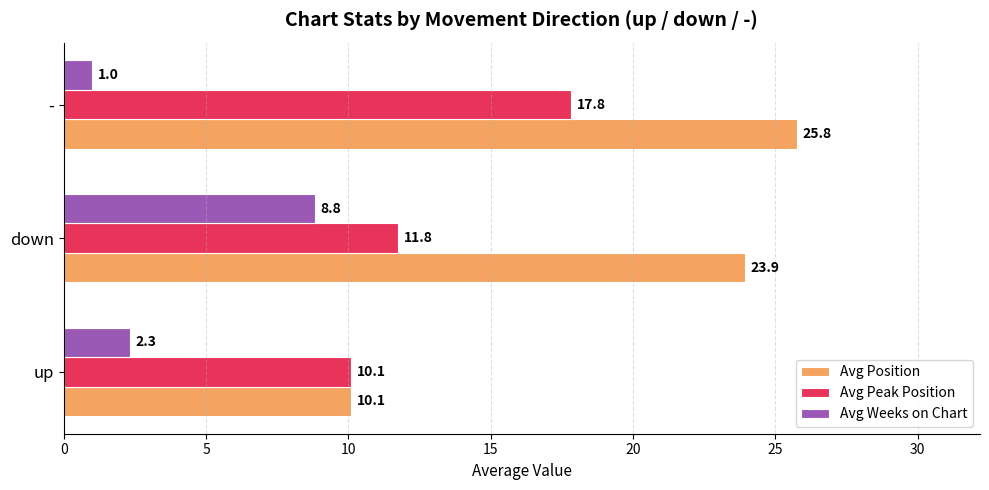

The Avg Peak Position series shows 10.1 at up. True or false?

True